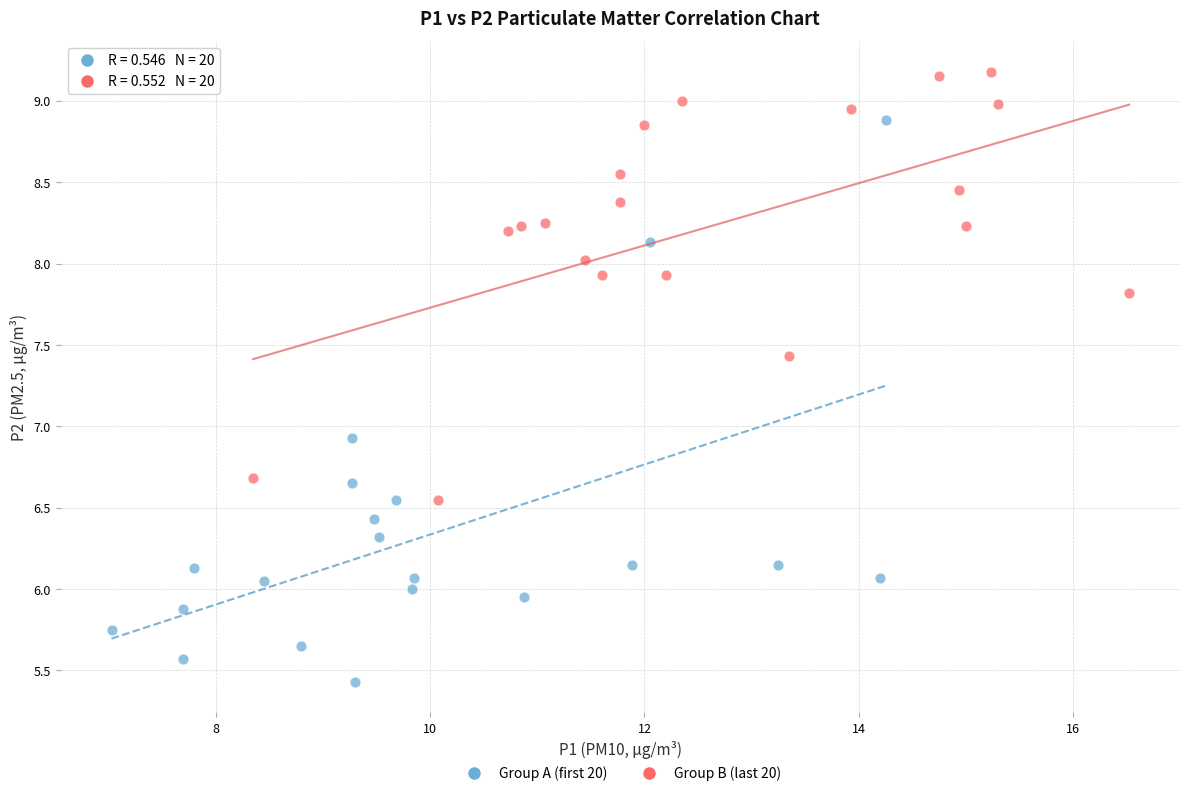

Which series has the largest Y range (max minus min)?

Group A (first 20)